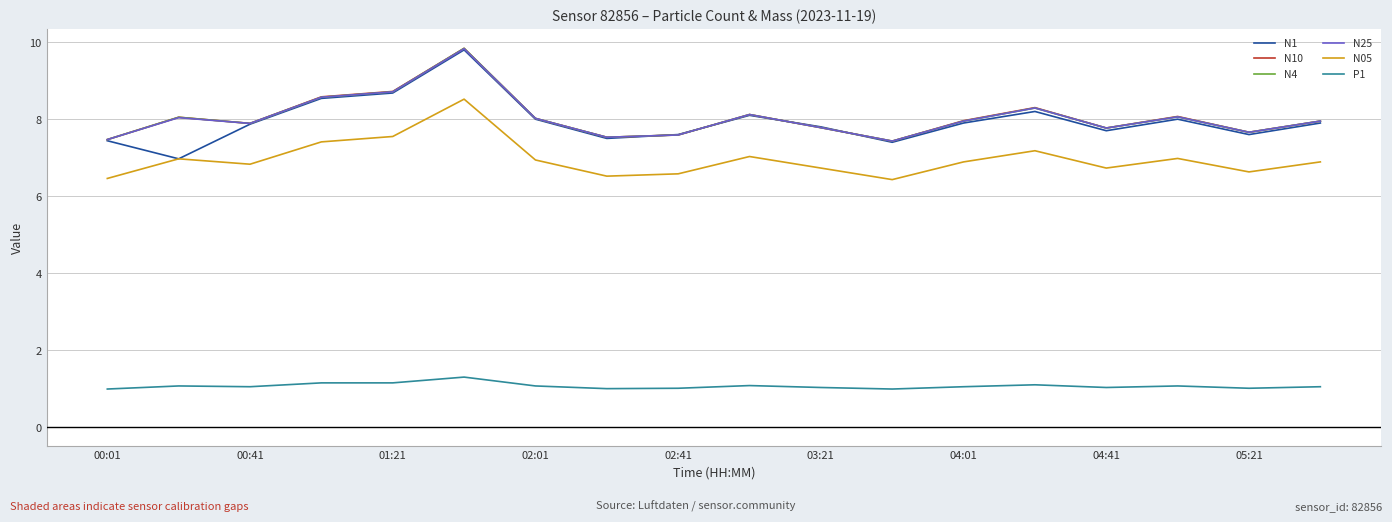

What is the smallest value displayed?

1.0